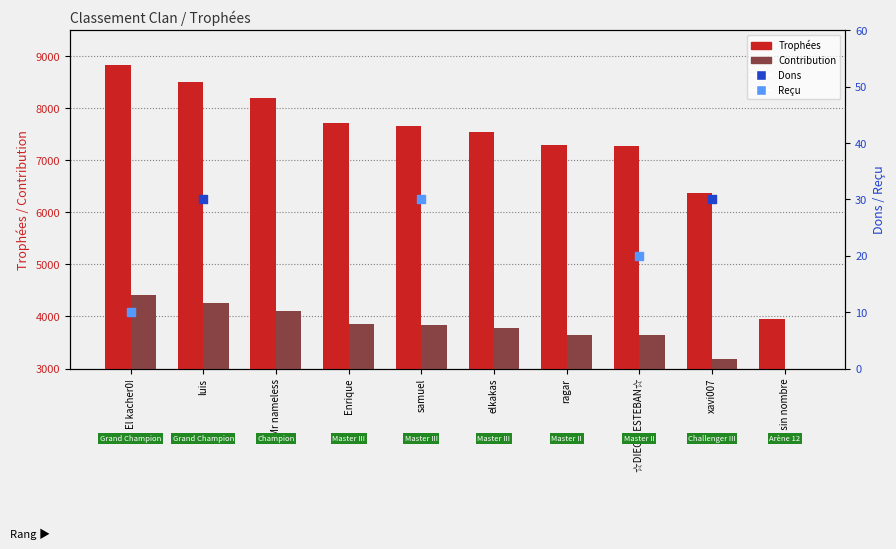

At how many categories does at least one series exceed 3663?

10